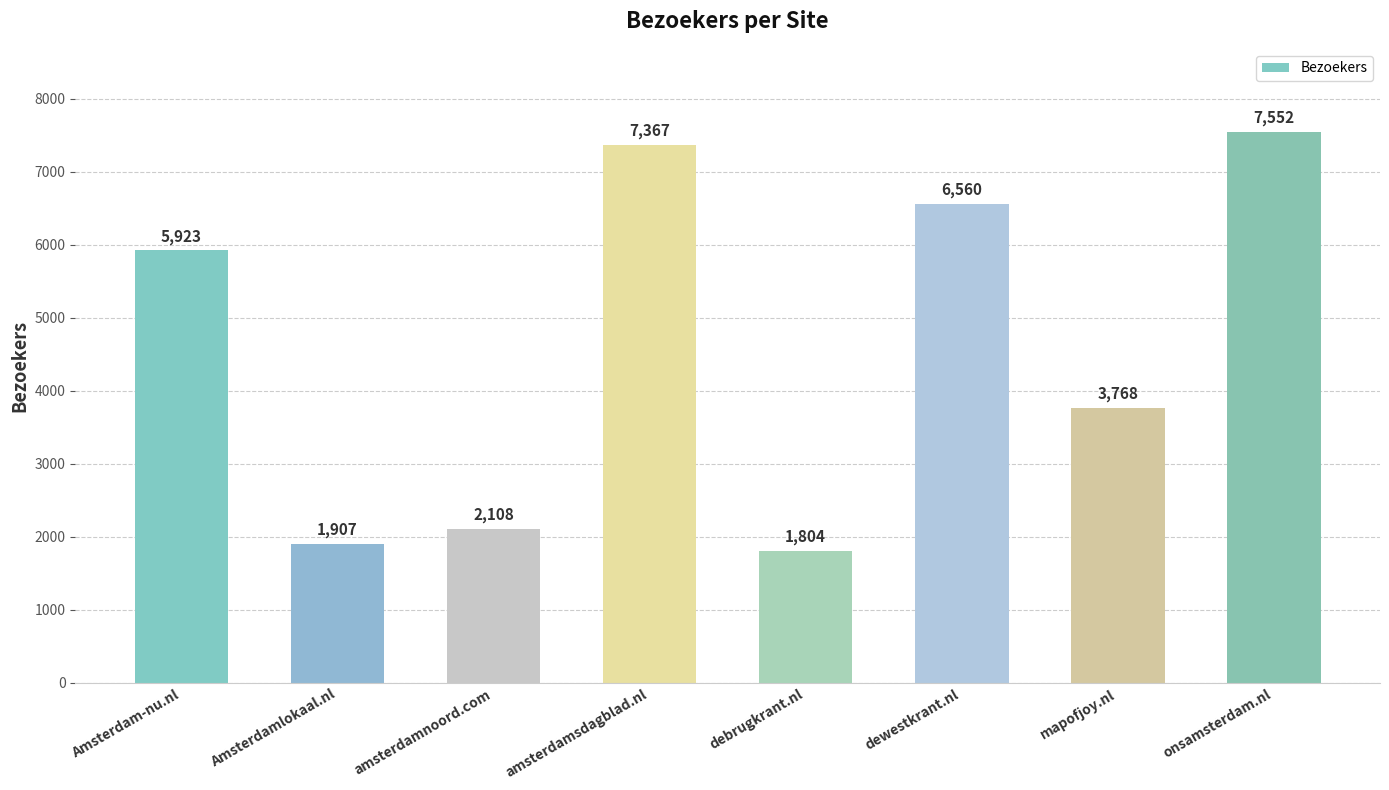

Reading right to left, transcribe all the data shown in this chart.

onsamsterdam.nl=7552	mapofjoy.nl=3768	dewestkrant.nl=6560	debrugkrant.nl=1804	amsterdamsdagblad.nl=7367	amsterdamnoord.com=2108	Amsterdamlokaal.nl=1907	Amsterdam-nu.nl=5923